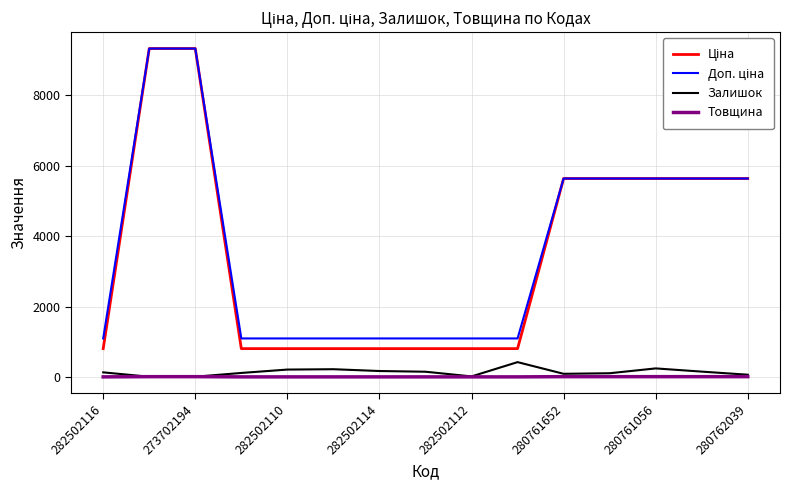

At how many categories does at least one series exceed 1984?

7